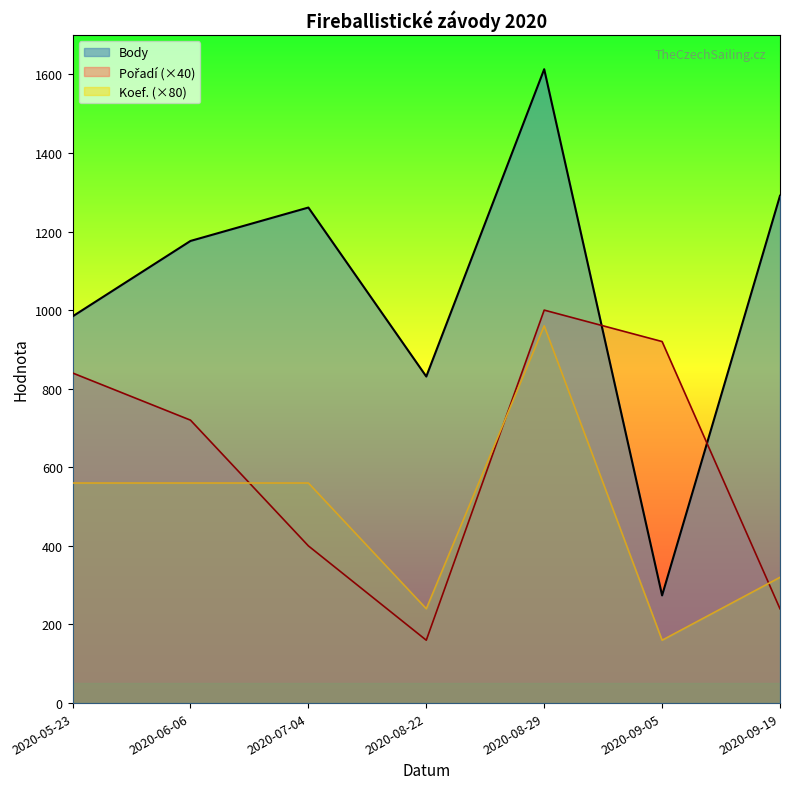

What position from the right is 2020-07-04?

5